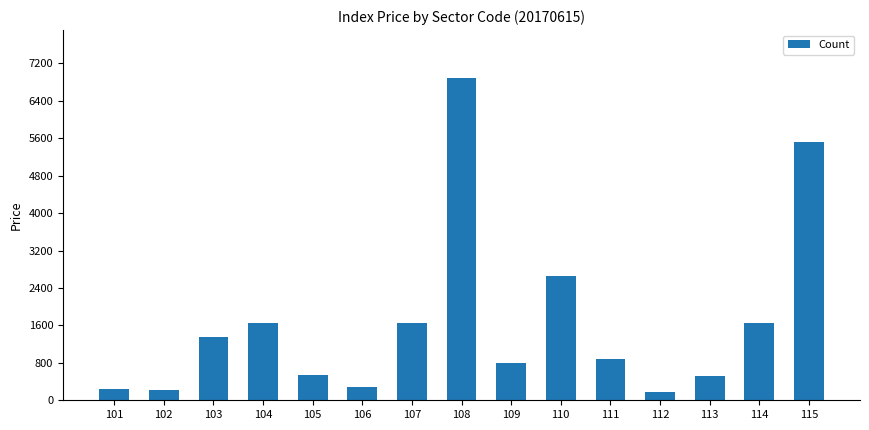

At which category does the chart reach its peak across all series?

108